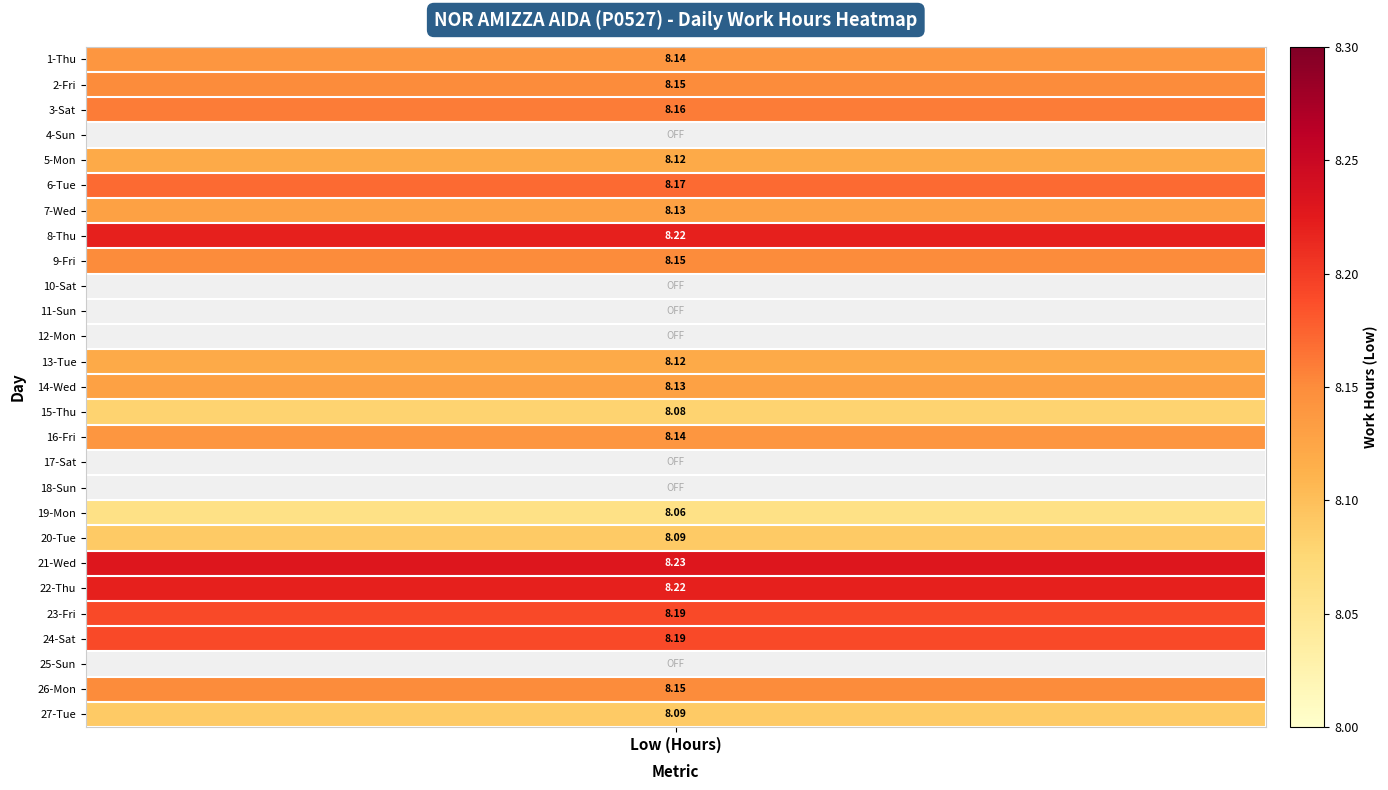

Which category has the highest value across all series?

21-Wed